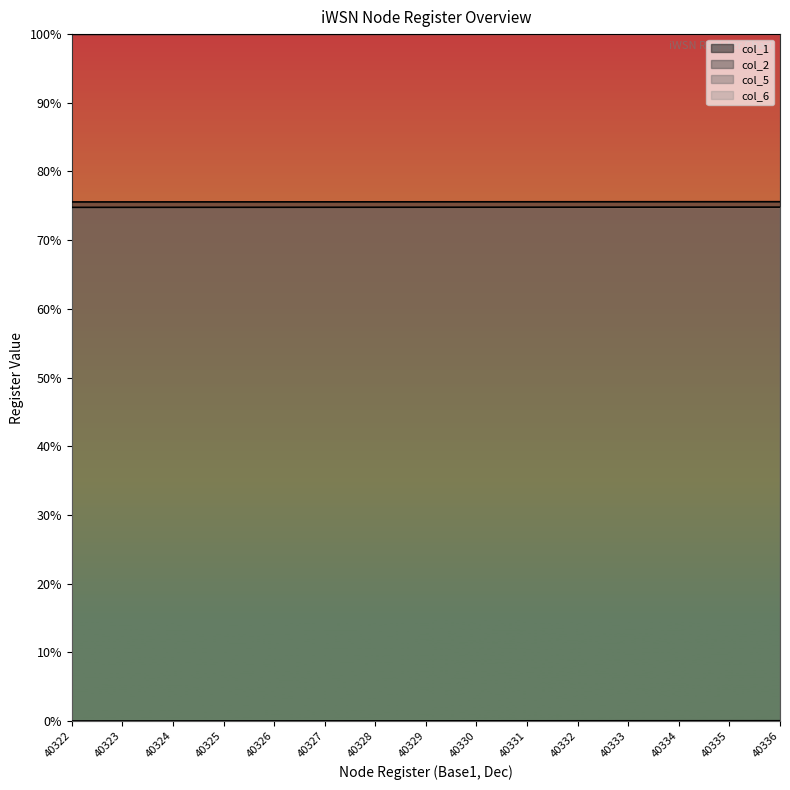

What is the highest value of the col_6 series?

74.8